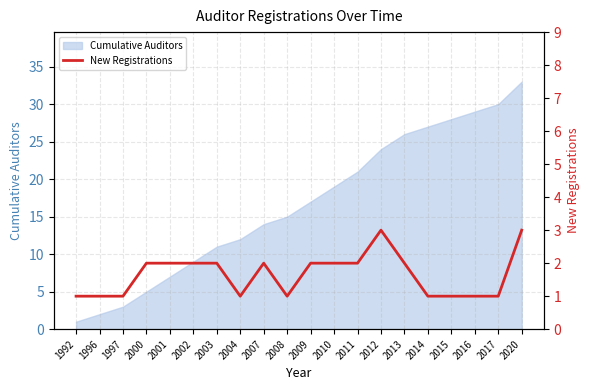

List the labels in order of Cumulative Auditors value, smallest first.

1992, 1996, 1997, 2000, 2001, 2002, 2003, 2004, 2007, 2008, 2009, 2010, 2011, 2012, 2013, 2014, 2015, 2016, 2017, 2020